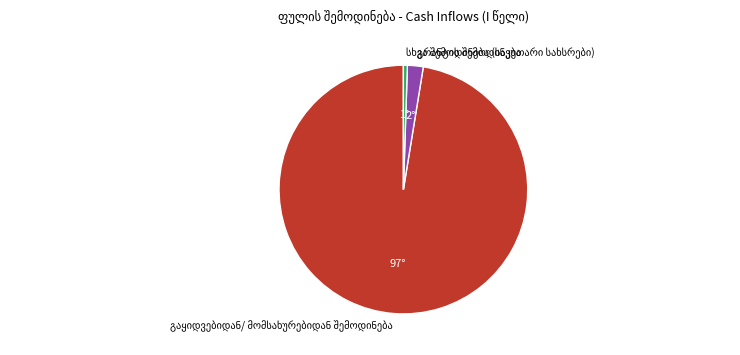

Count the number of slices in the pie.

3